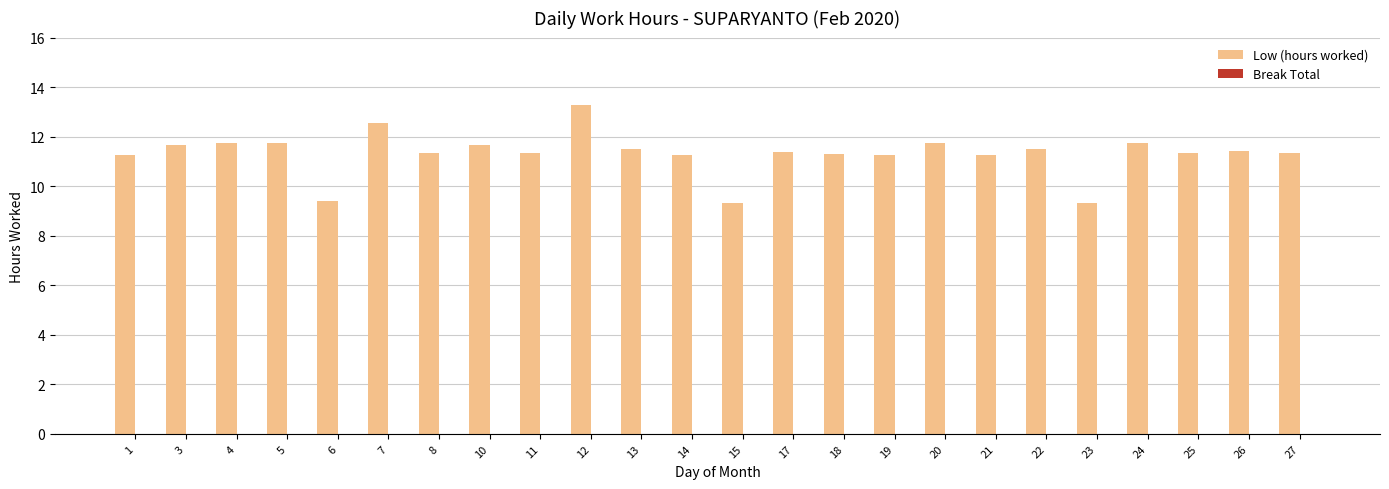

Which label corresponds to the largest value in the chart?

12